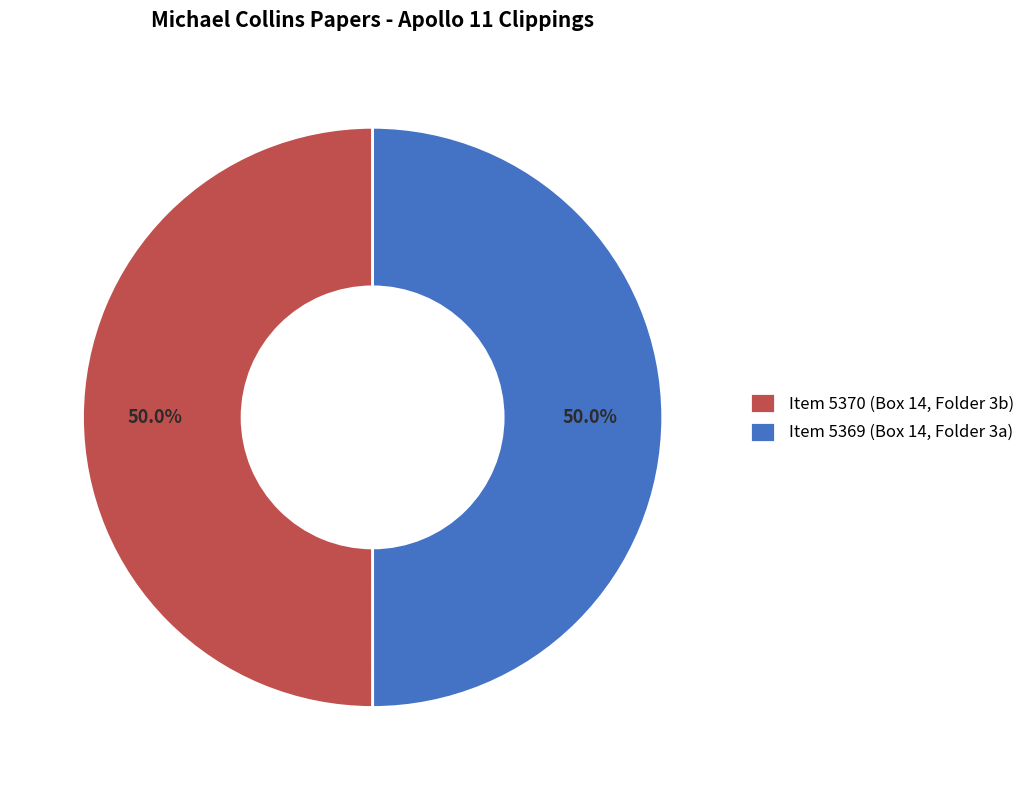

Do Item 5369 (Box 14, Folder 3a) and Item 5370 (Box 14, Folder 3b) together represent more than half of the pie?

Yes